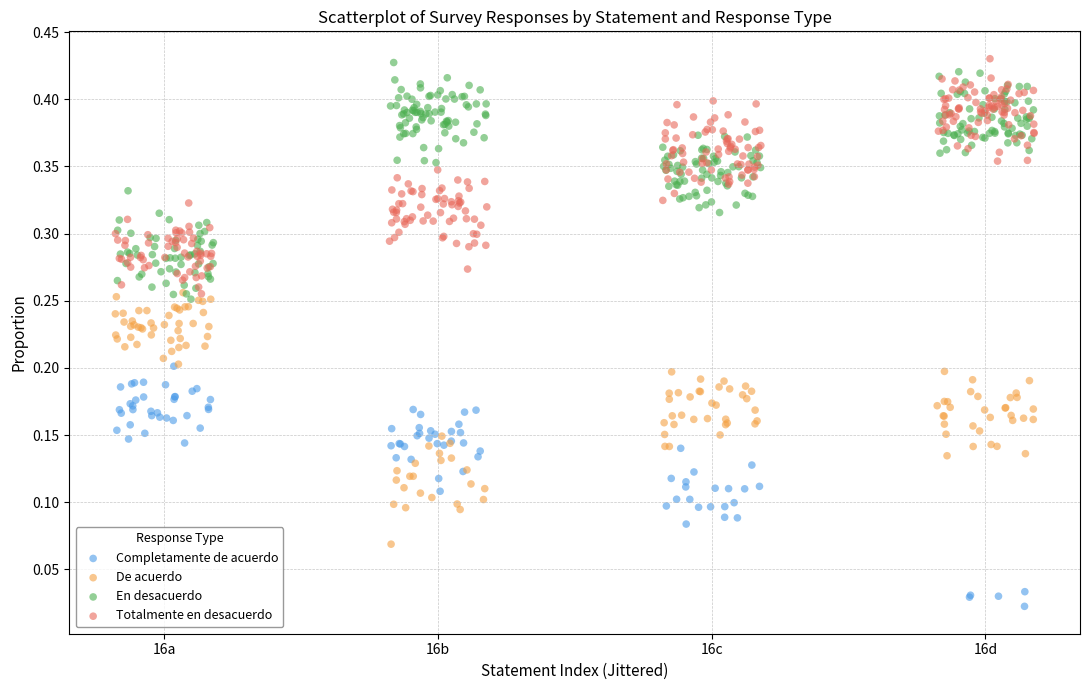

Which series contains the lowest Y value?

Completamente de acuerdo